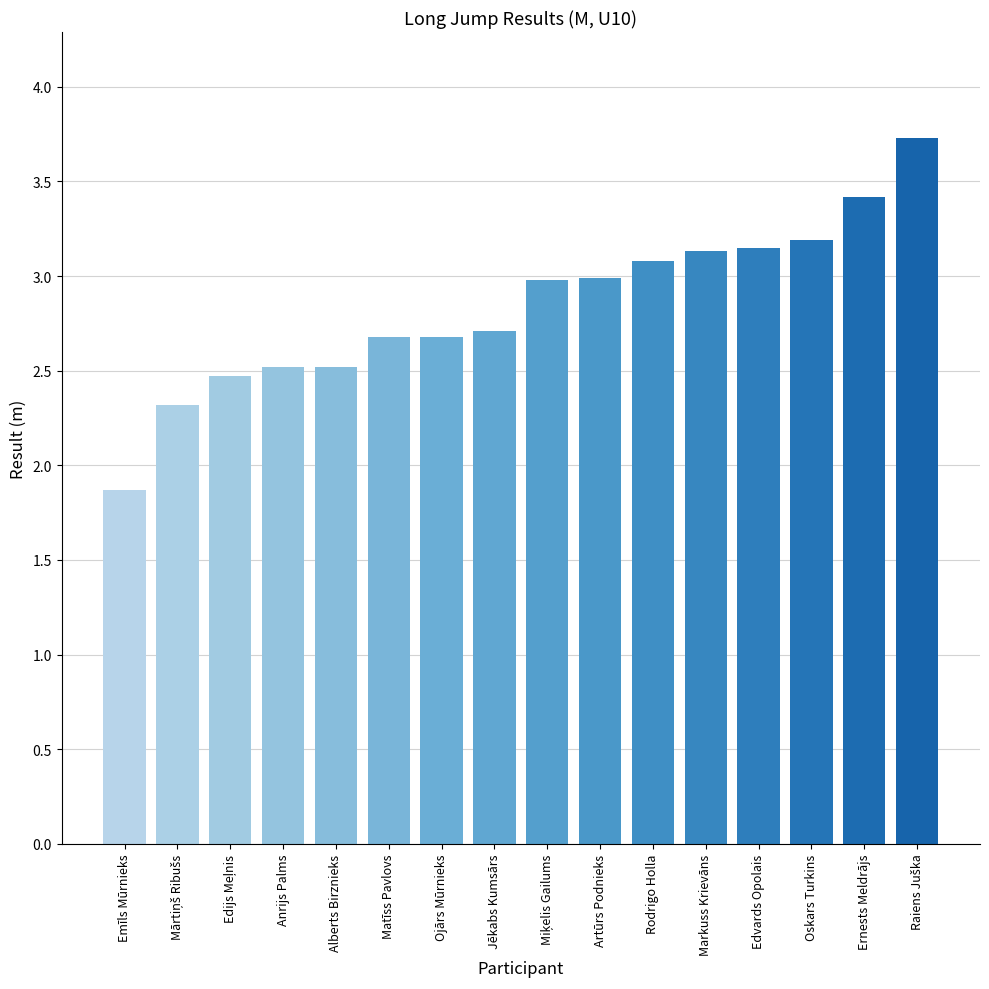

Read the value at Jēkabs Kumsārs.

2.7